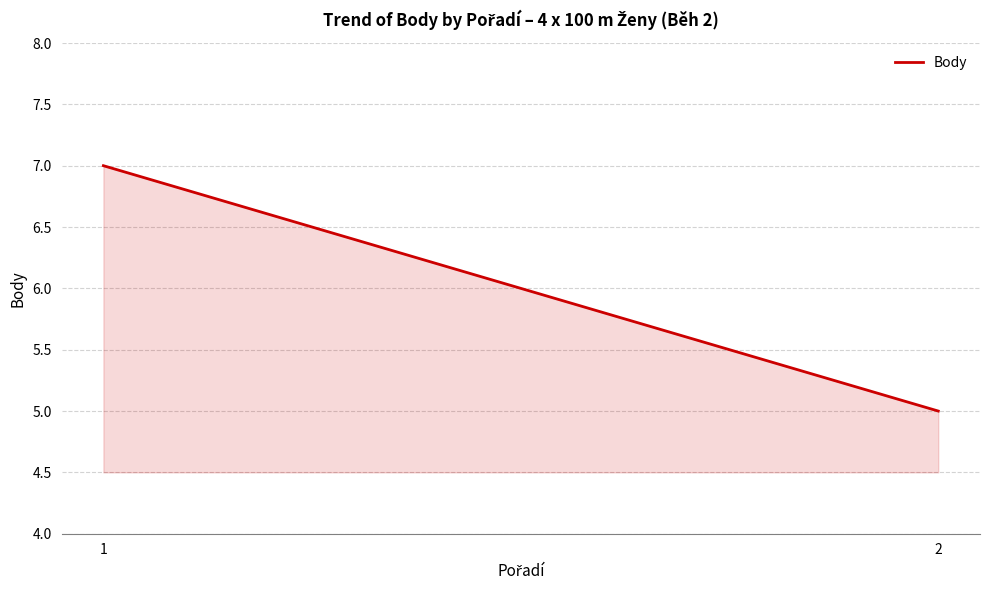

What is the value of the 1st point from the left?

7